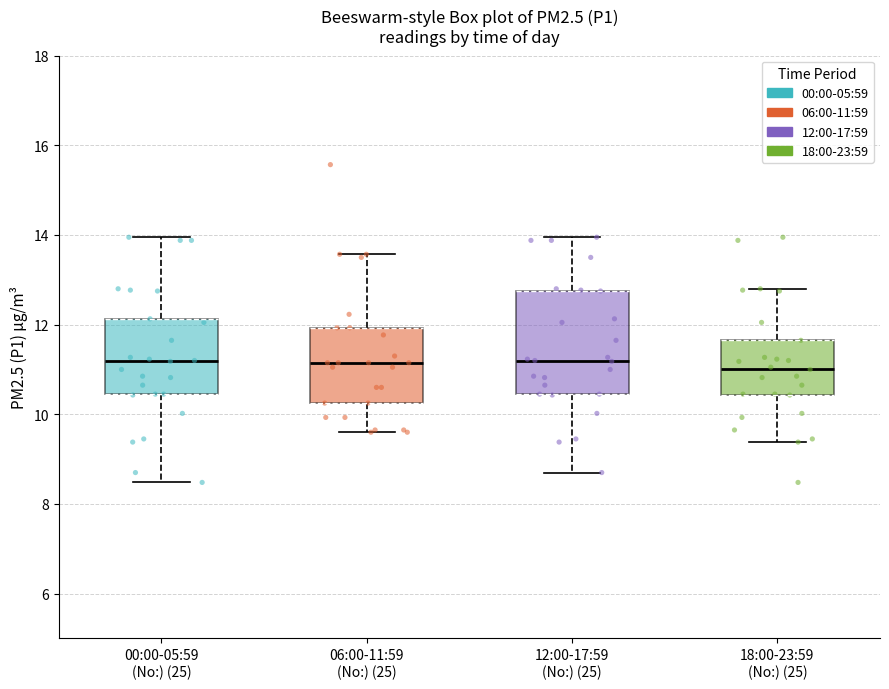

Where does the lower whisker of the box for 18:00-23:59 (No:) (25) end on the y-axis? The values are not printed on the chart, so give them approximately, as read against the axis.

9.4